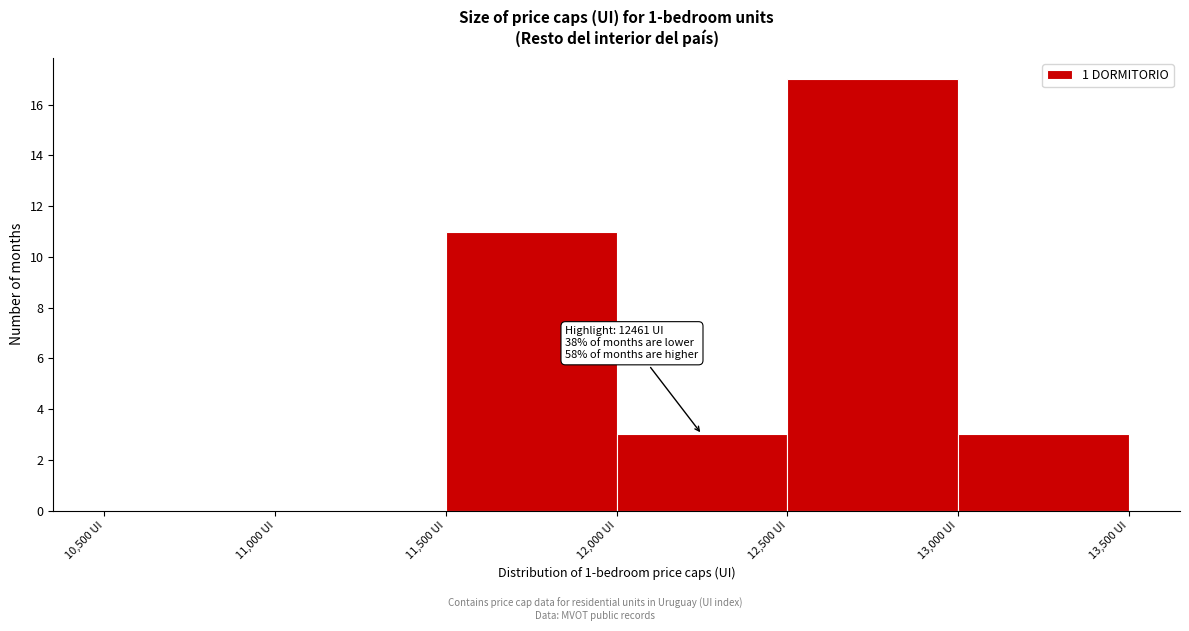

Over which range of the x-axis is the bar tallest?

12500 to 13000